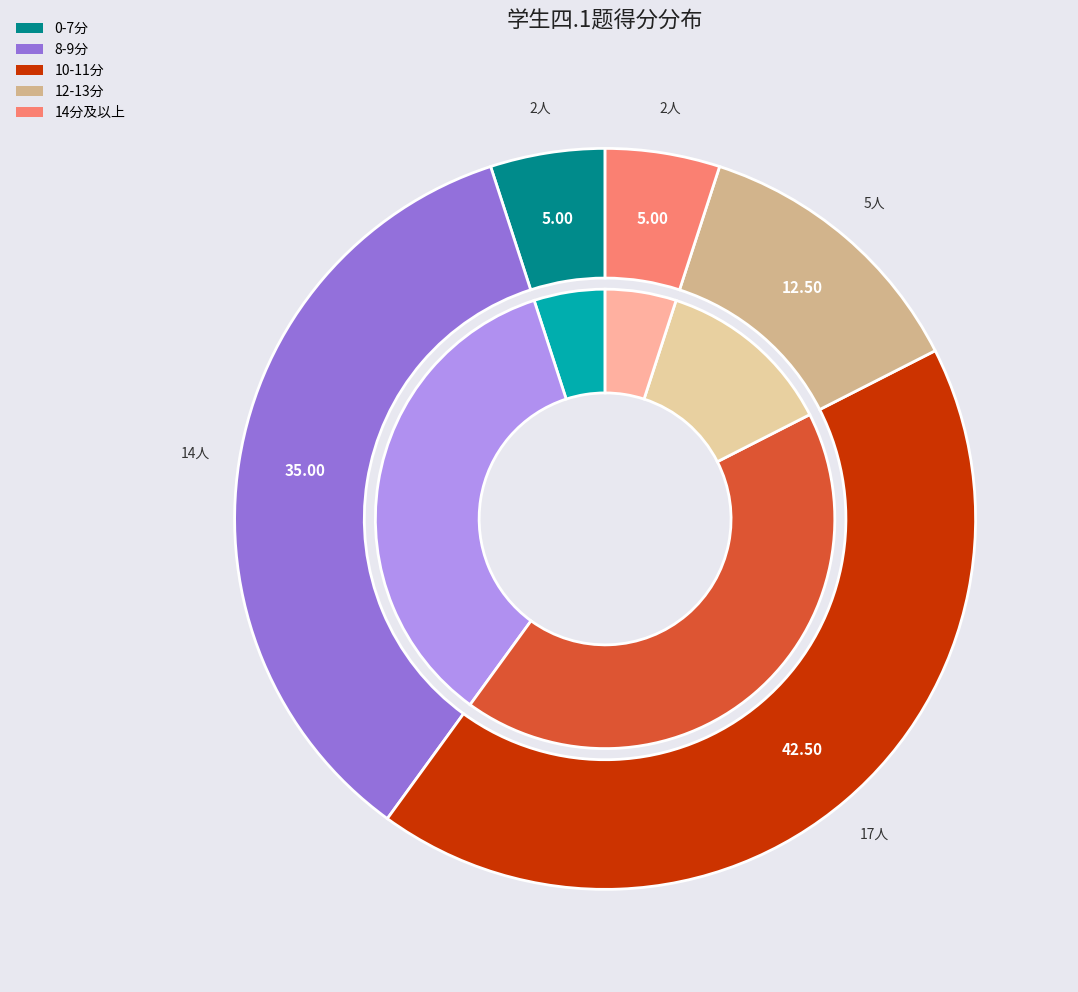

Is 韩姗桓 the majority of the pie?

No